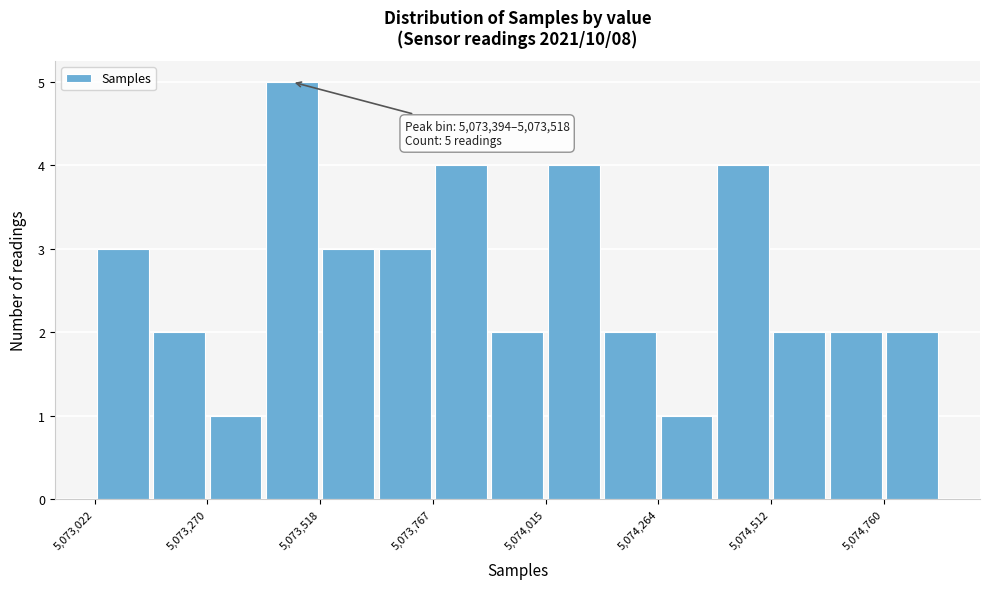

Around what value on the x-axis is the tallest bar? Give the approximate position of its centre, as read against the axis.

5073450